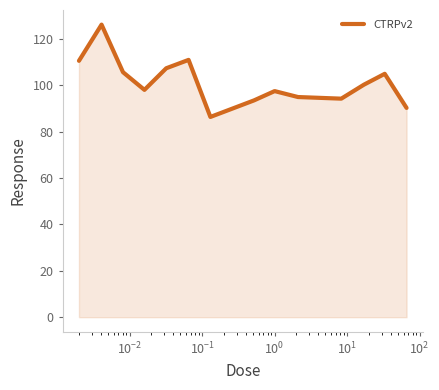

True or false: the data has more than 2 interior local peaks.

True